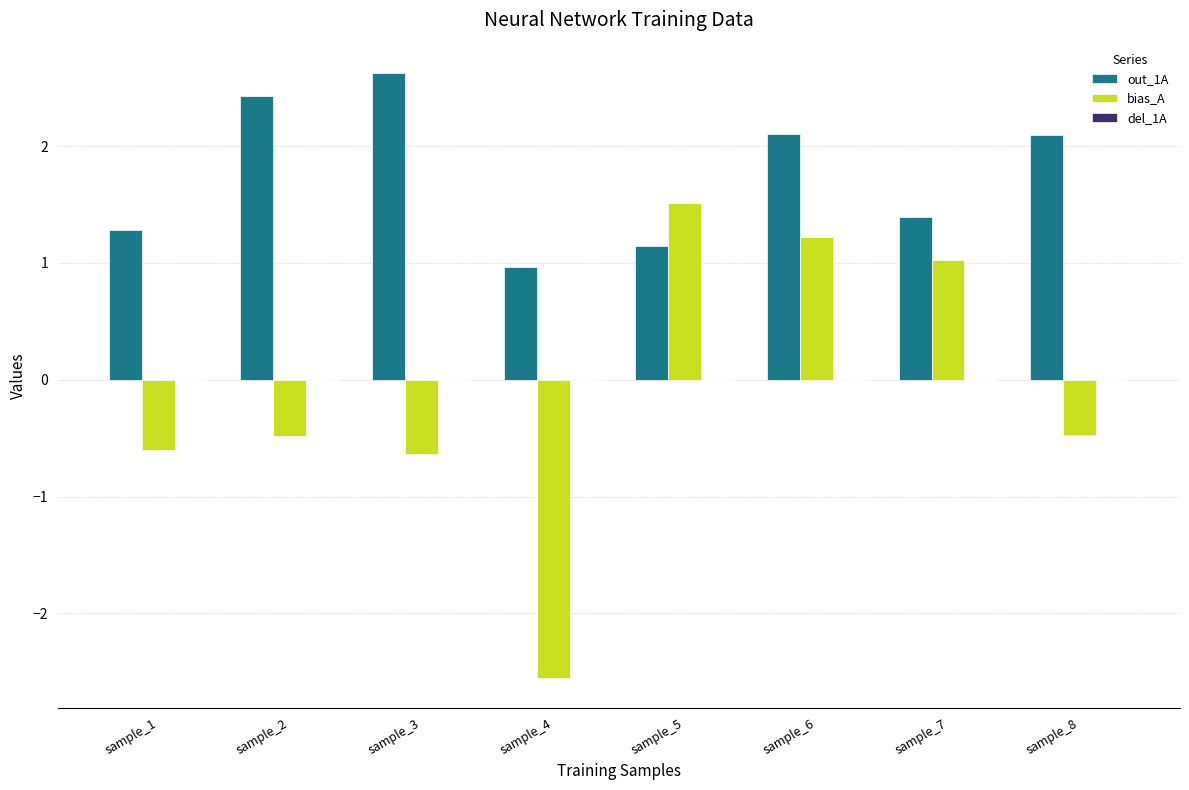

What is the highest value of the bias_A series?

1.5